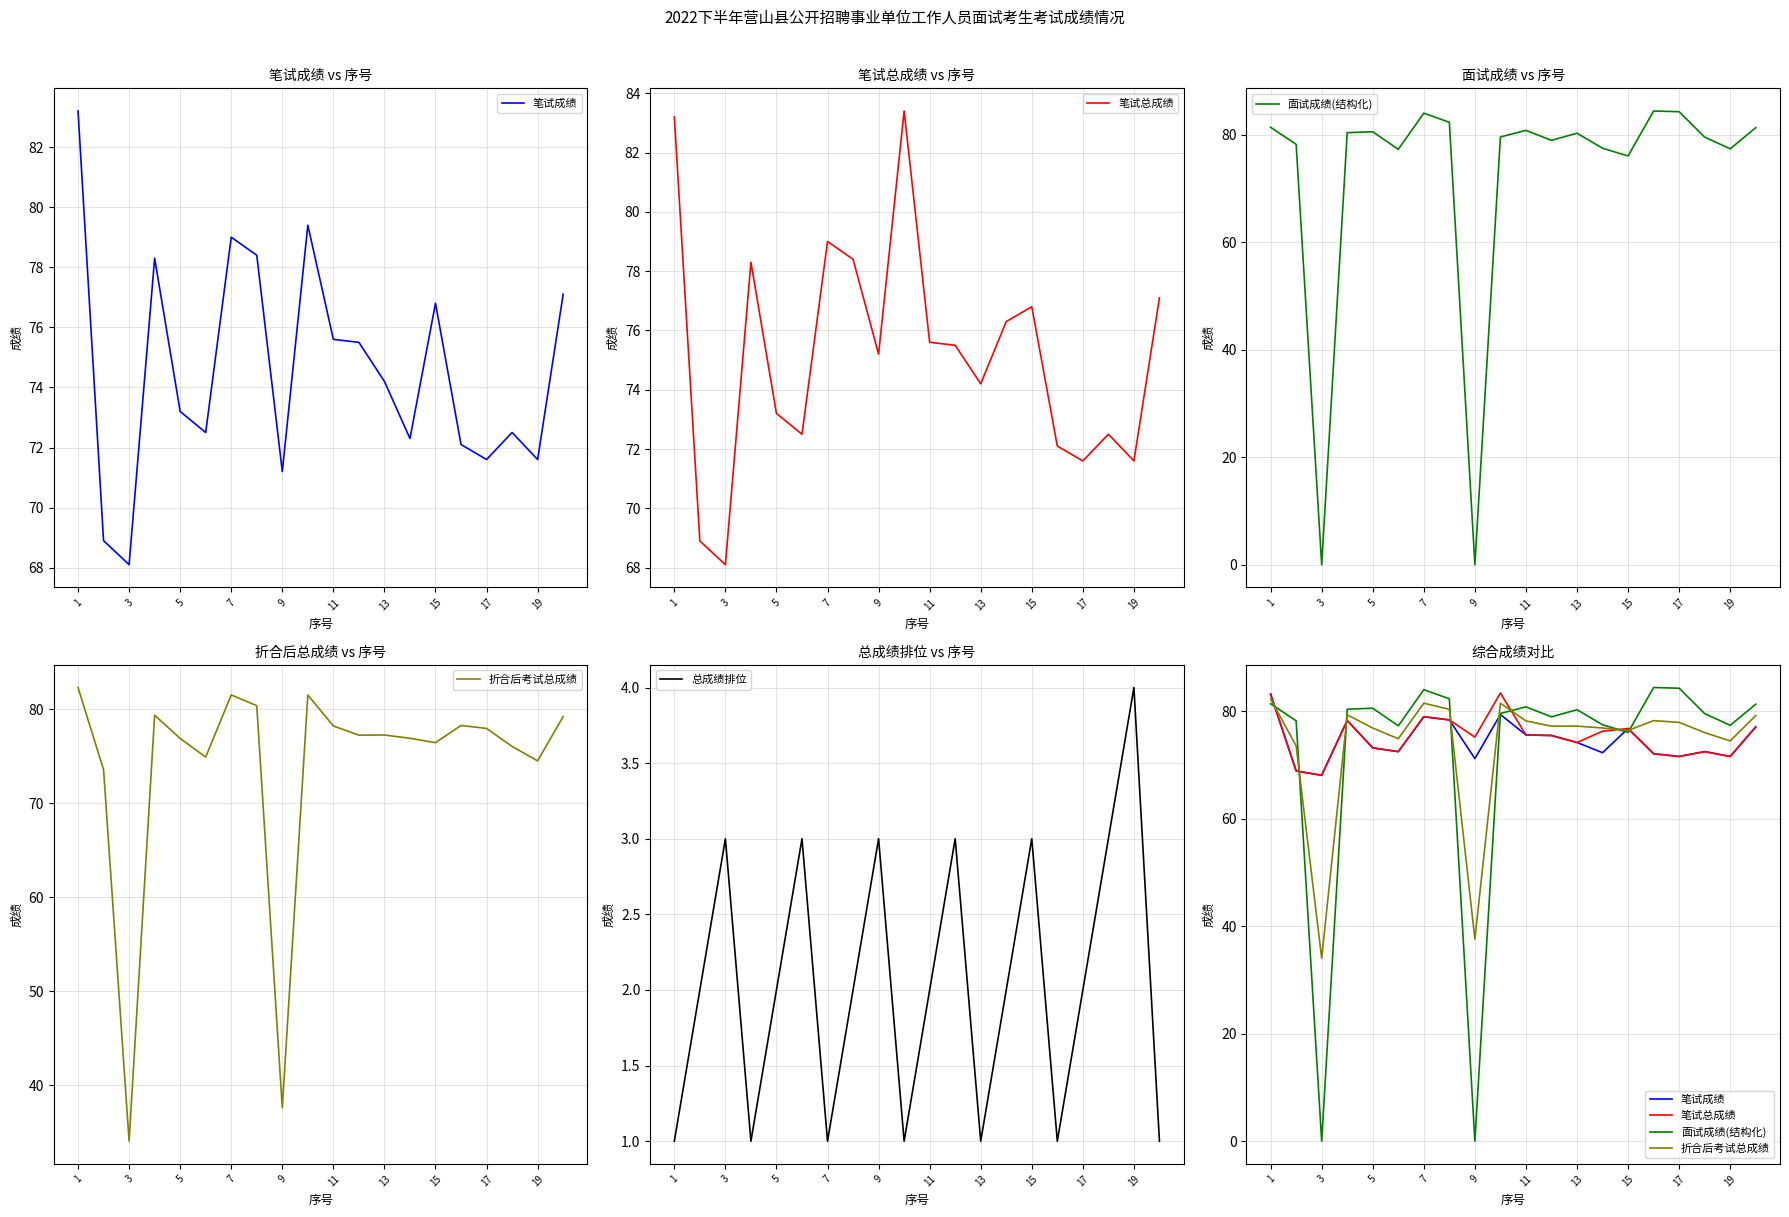

The value of 总成绩排位 at 5 is 3. True or false?

False